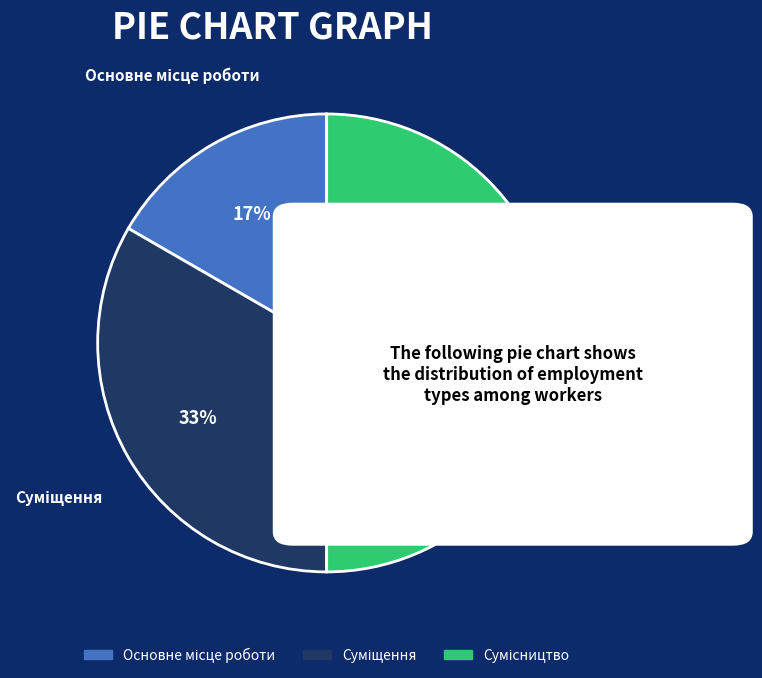

To the nearest percent, what is the average slice percentage?

33%